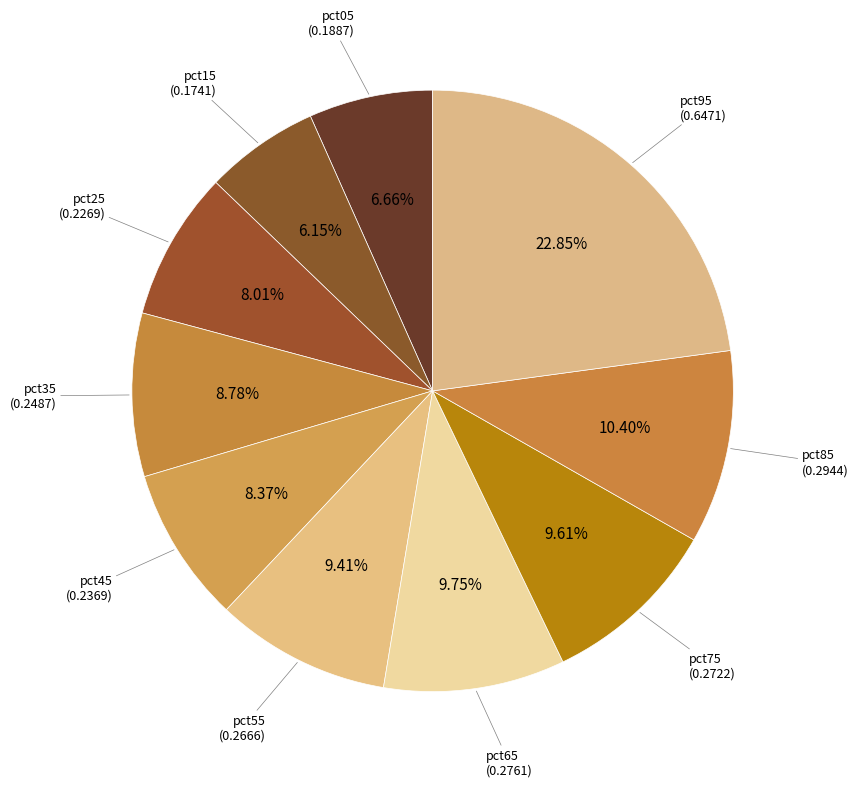

Is there a majority slice in this chart?

No